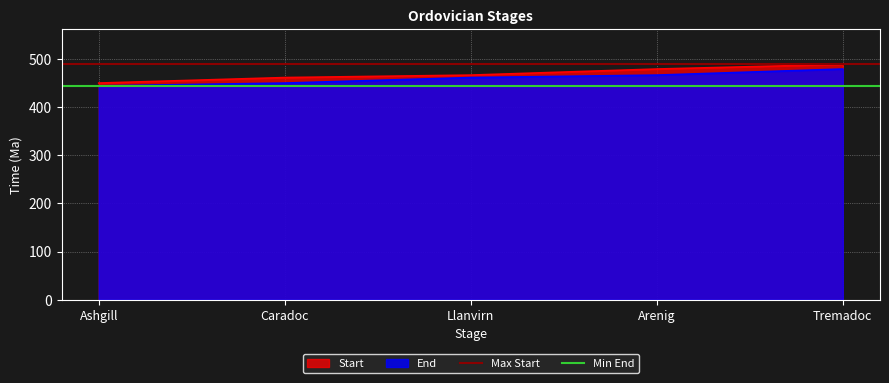

What is the approximate value of Start at Ashgill?

449.5